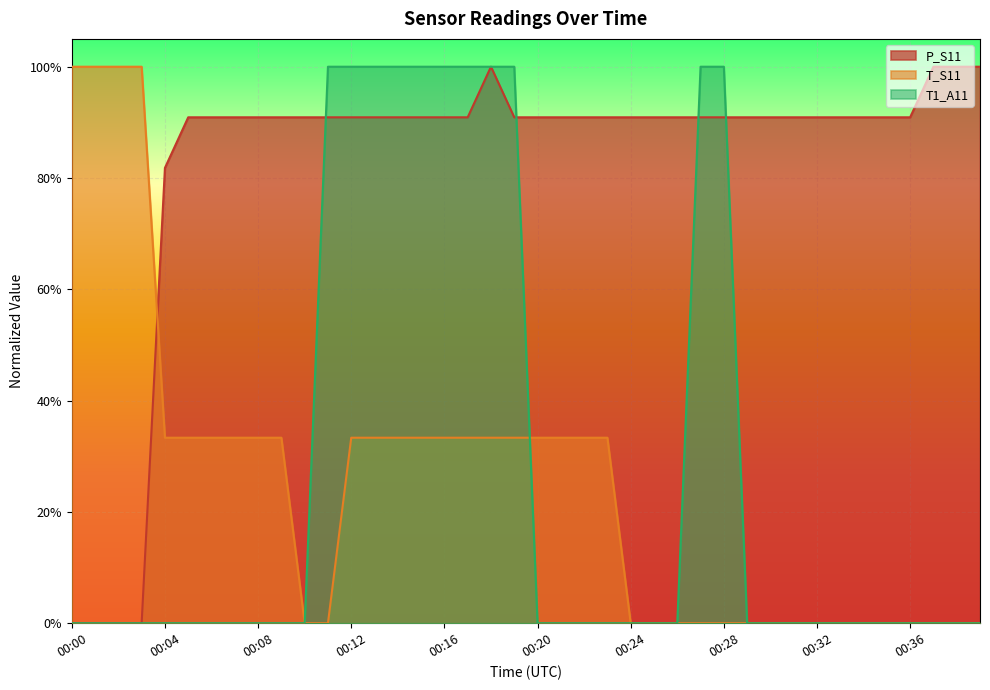

How many times do T1_A11 and P_S11 cross each other?

4